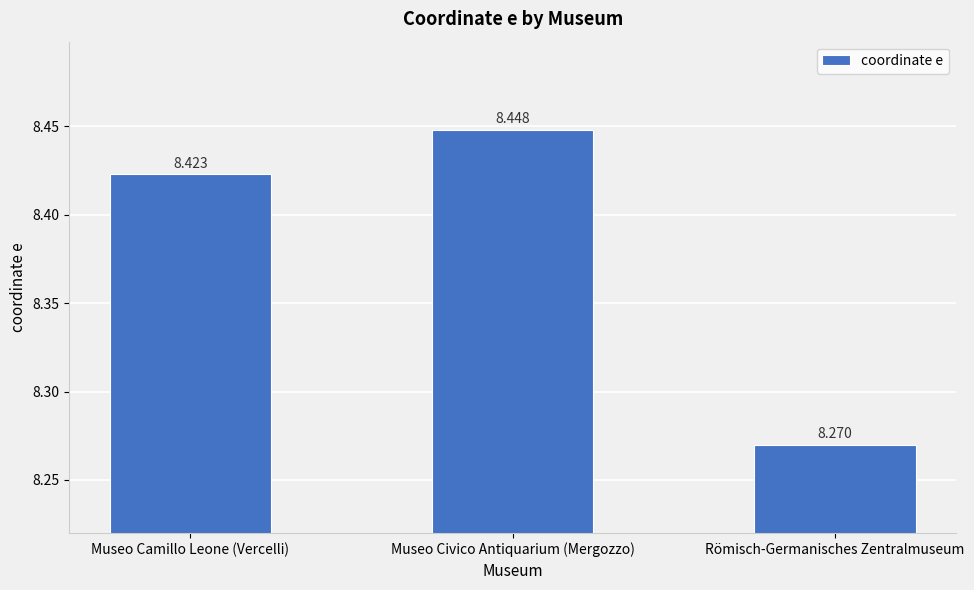

Which label corresponds to the smallest value in the chart?

Römisch-Germanisches Zentralmuseum